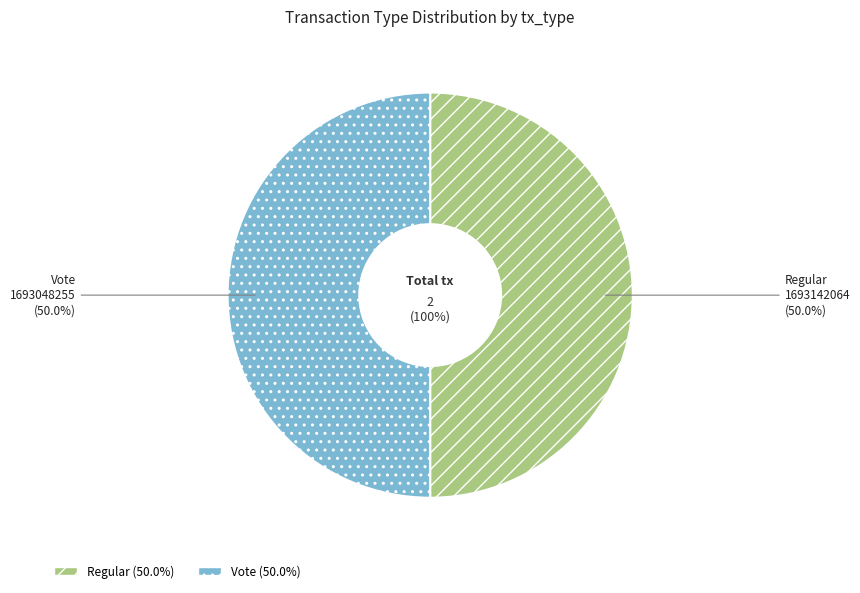

Is it true that Regular is 45% of the pie?

False